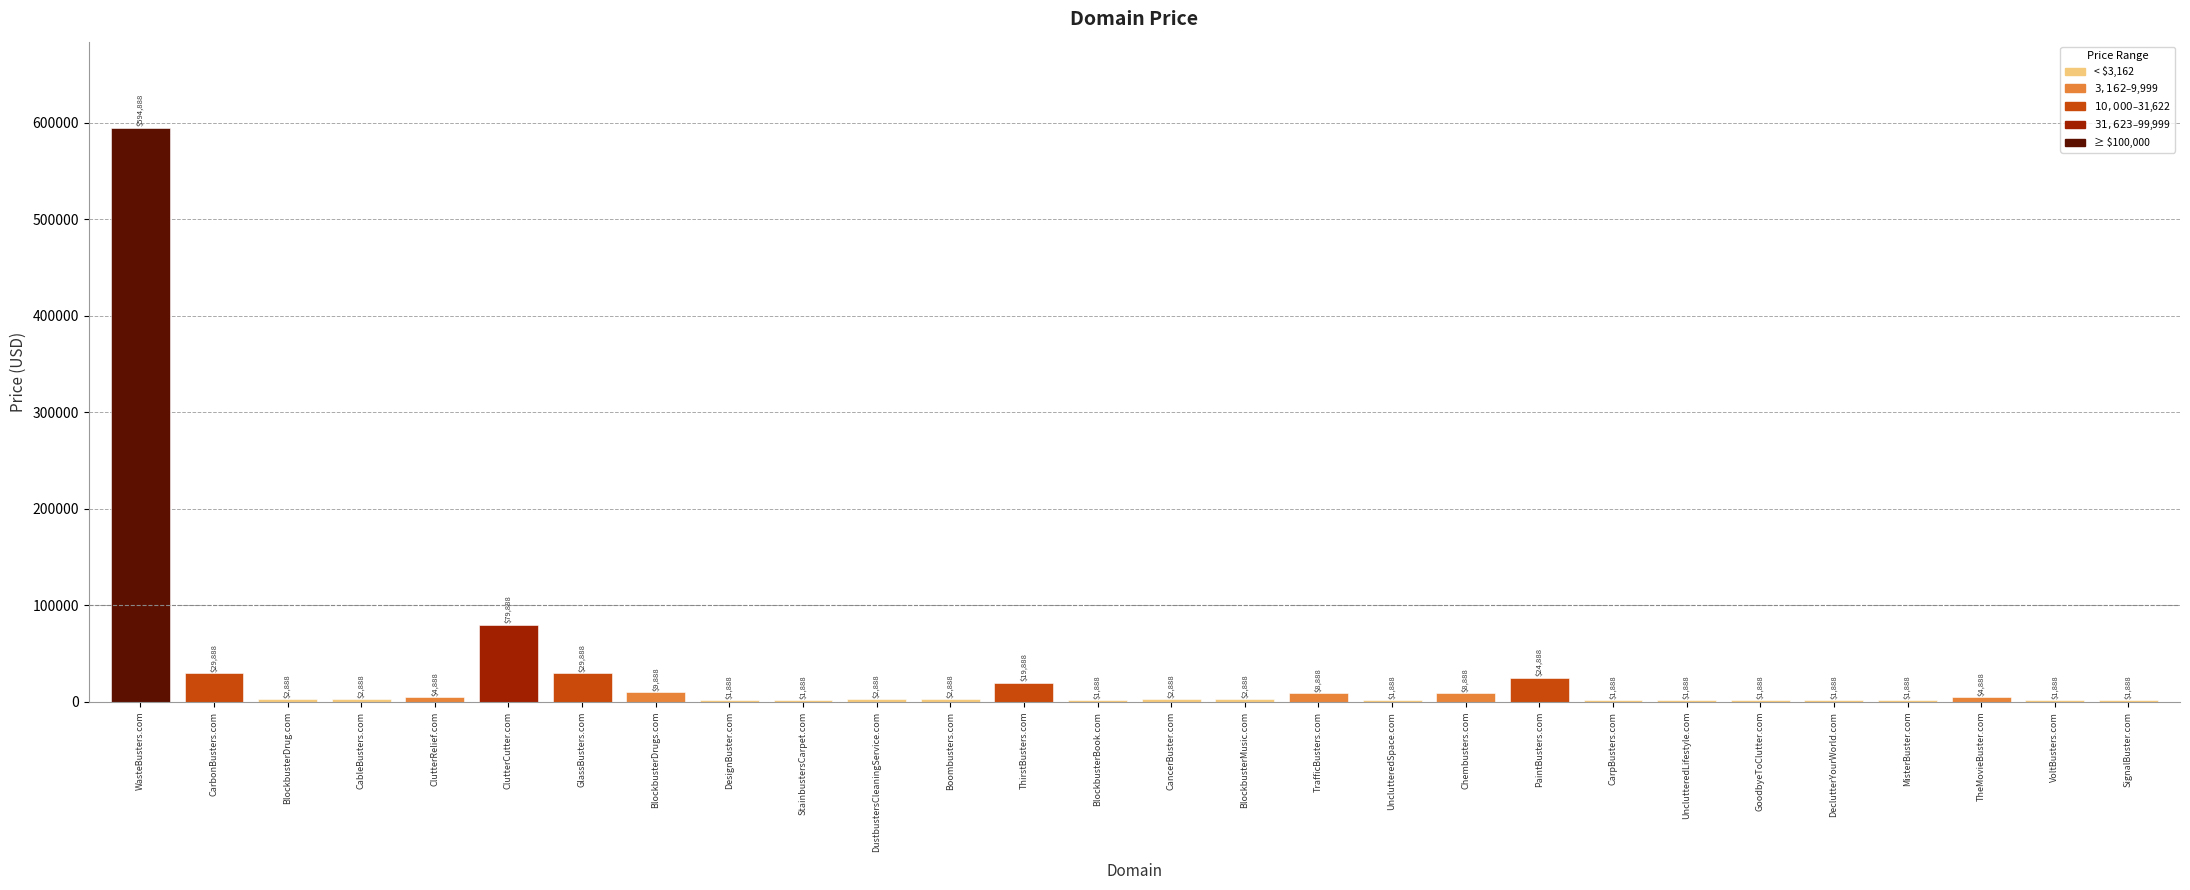

Reading right to left, extract all data points from this chart.

1888	1888	4888	1888	1888	1888	1888	1888	24888	8888	1888	8888	2888	2888	1888	19888	2888	2888	1888	1888	9888	29888	79888	4888	2888	2888	29888	594888